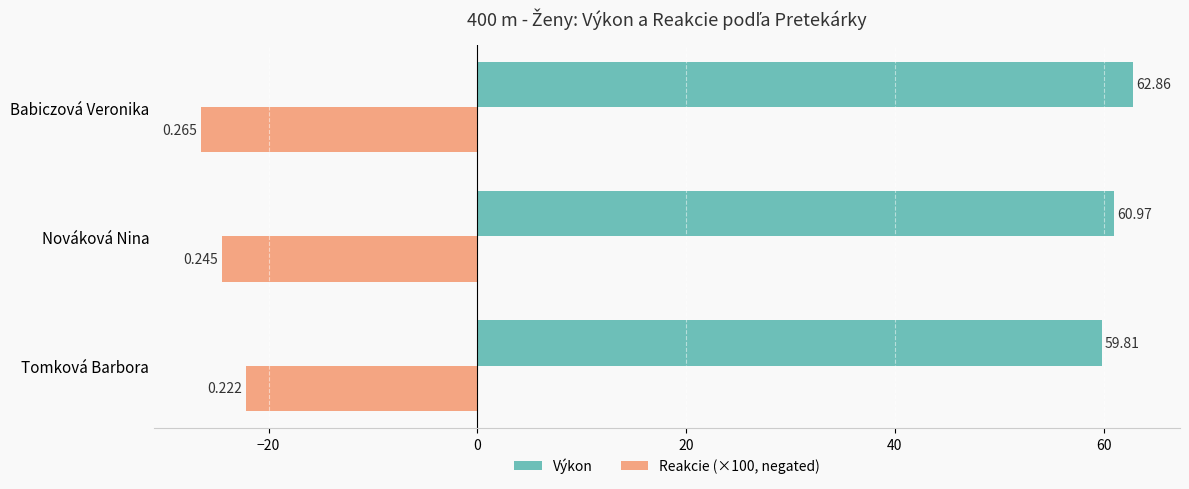

Is the value of Výkon at Babiczová Veronika greater than the value of Reakcie (×100, negated) at Babiczová Veronika?

Yes